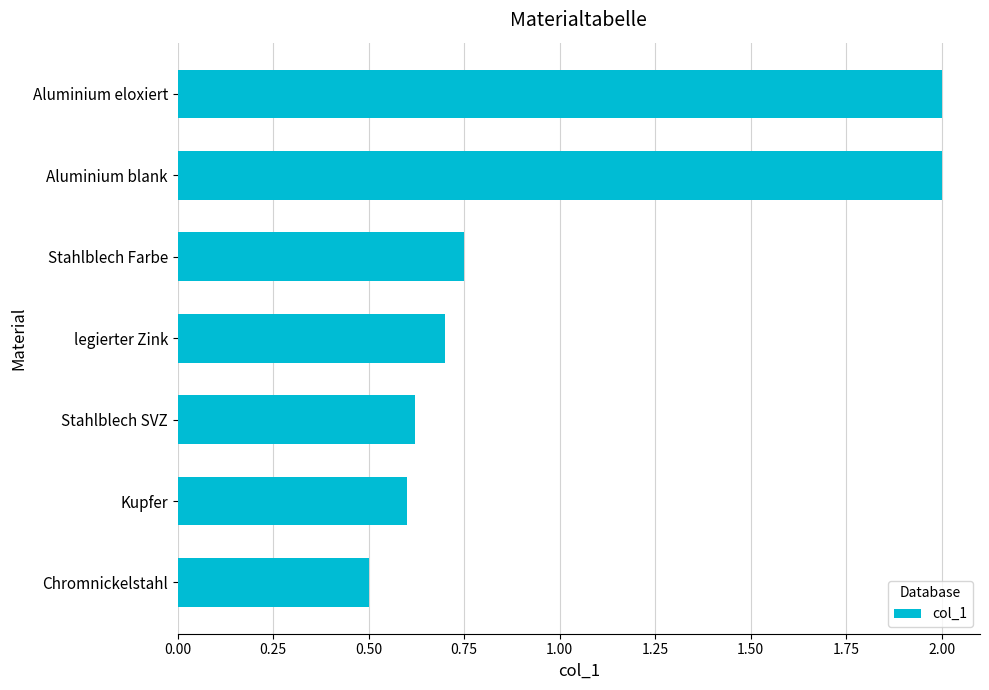

What is the maximum value shown in the chart?

2.0